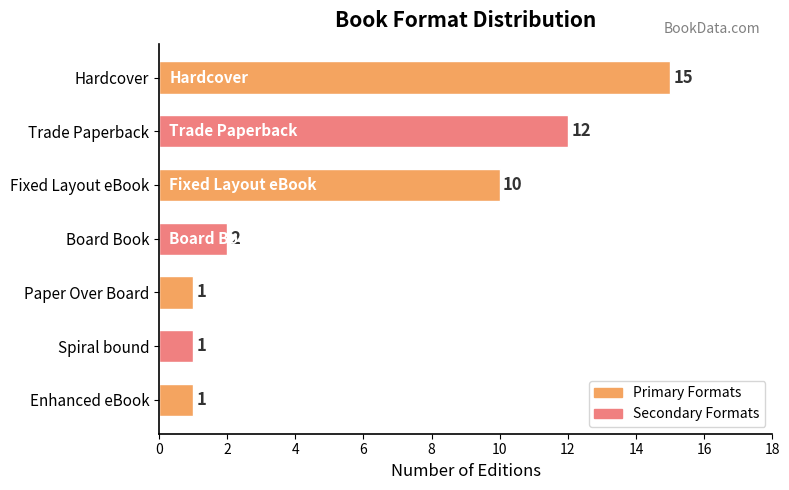

How many values are below 2?

3